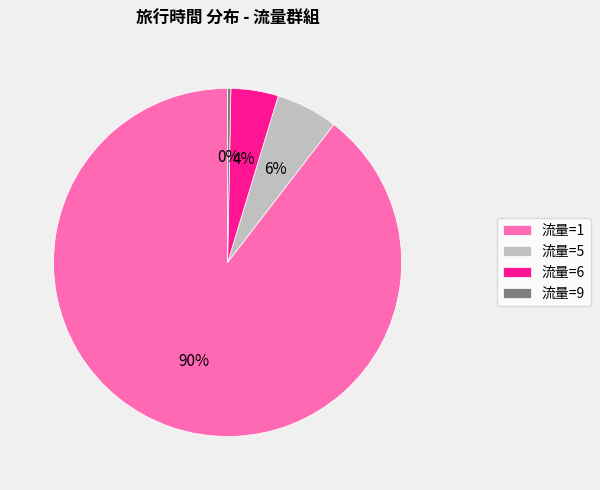

Which has a higher value, 流量=5 or 流量=6?

流量=5